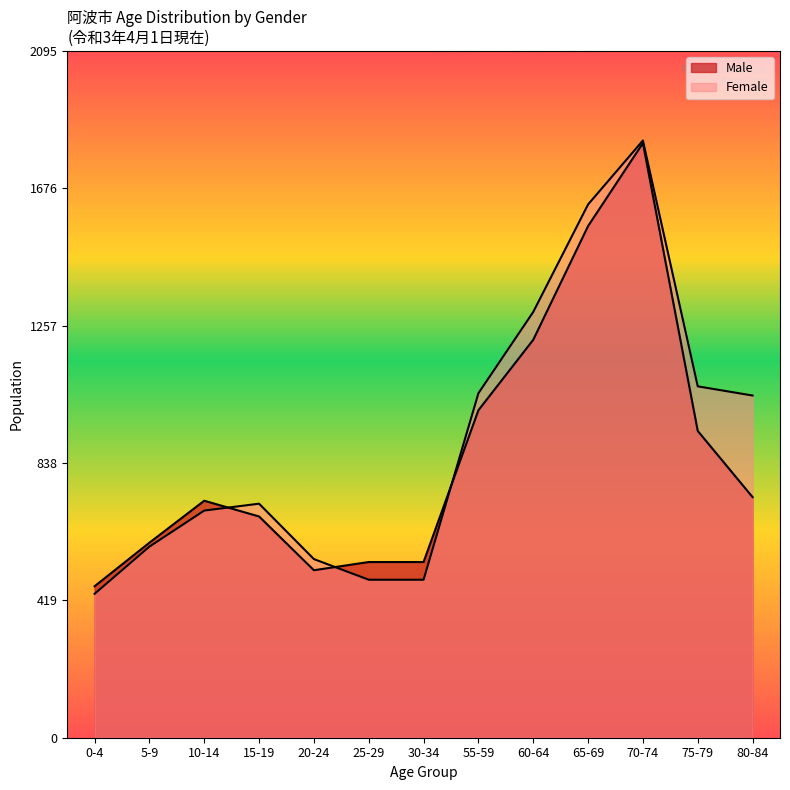

What is the sum of all Female values?

11853